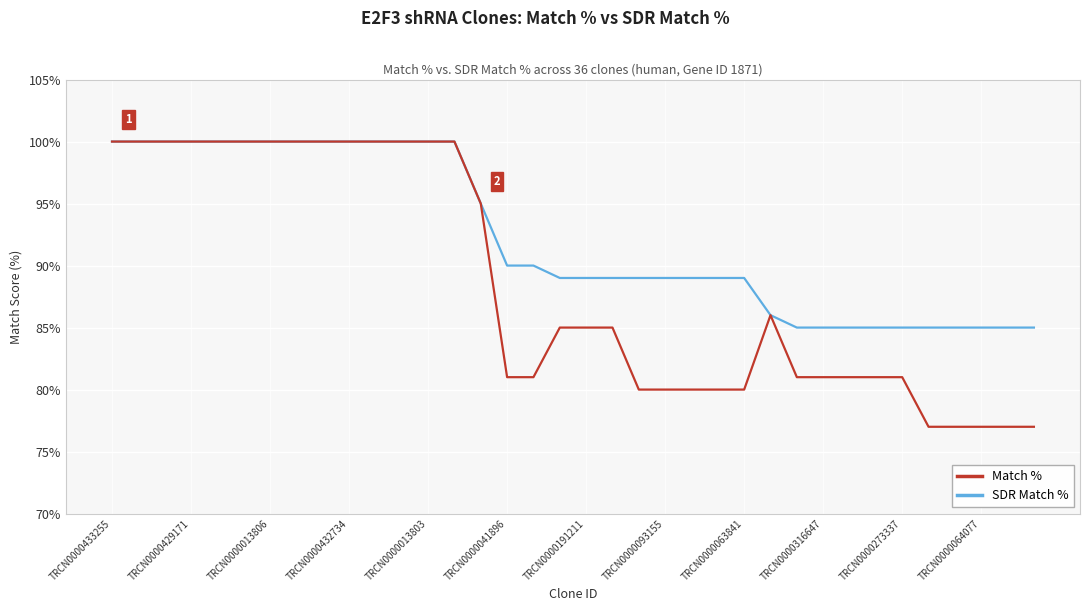

Rank the series by their average value, from lowest to highest.

Match %, SDR Match %